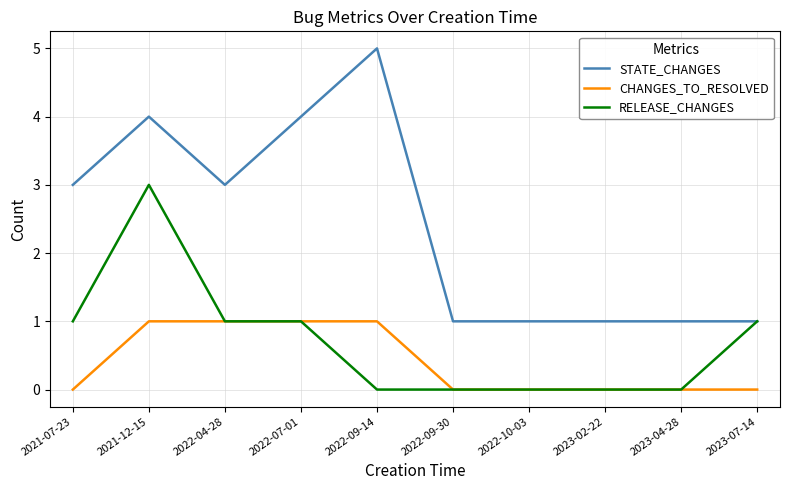

List the series in order of their peak value, lowest first.

CHANGES_TO_RESOLVED, RELEASE_CHANGES, STATE_CHANGES